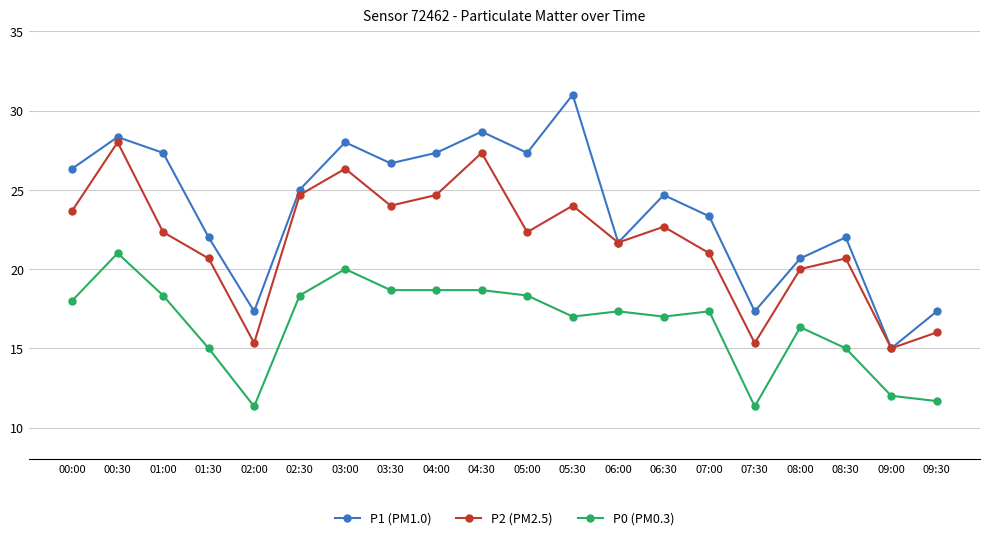

True or false: P1 (PM1.0) has a value of 22.0 at 01:30.

True